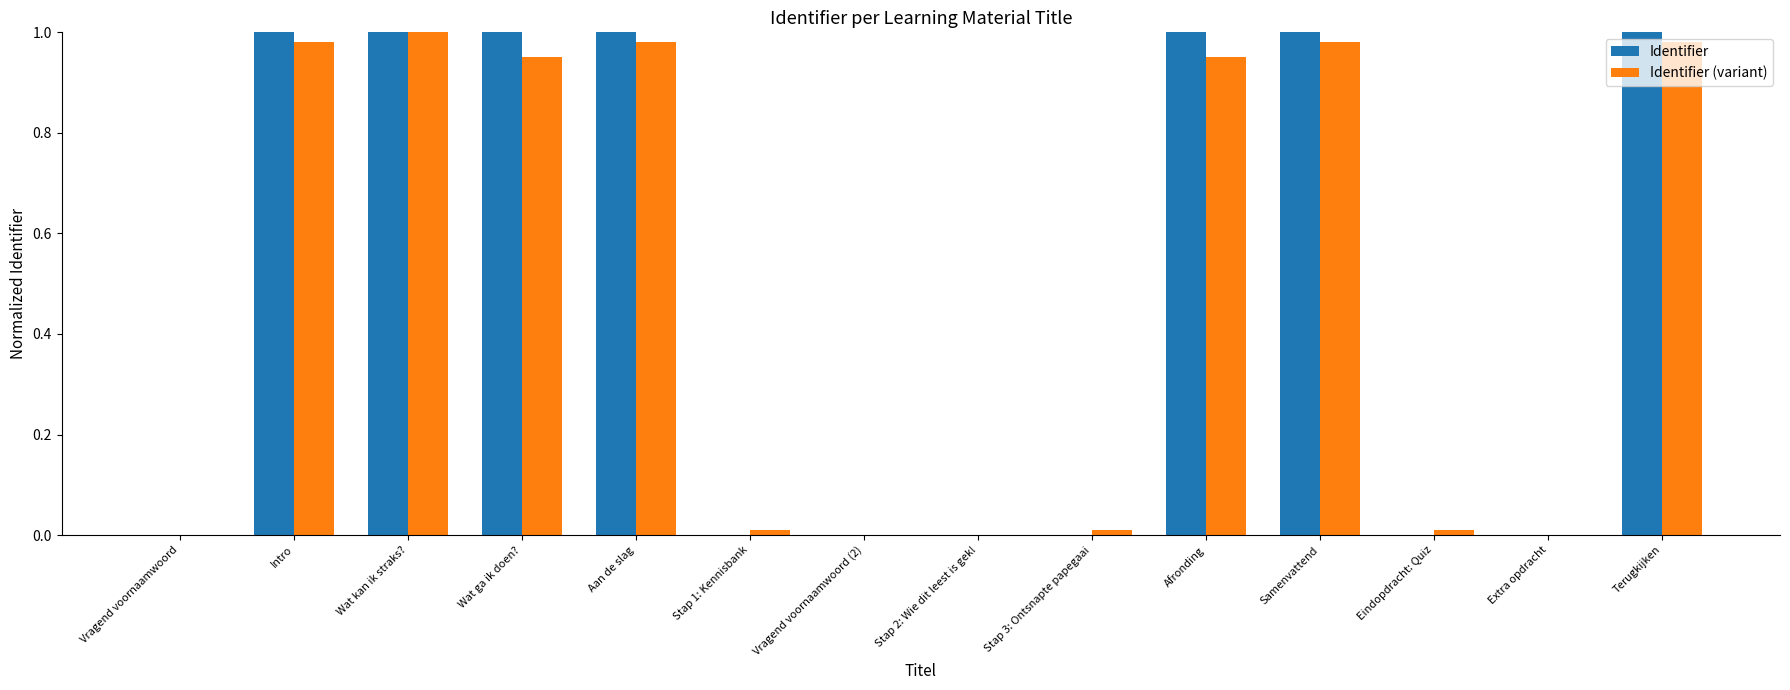

Is it true that Identifier equals 1.0 at Afronding?

True